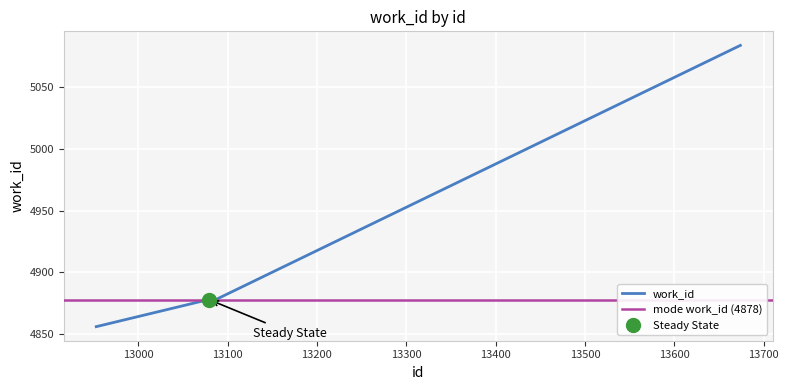

How many categories are shown in the chart?

10